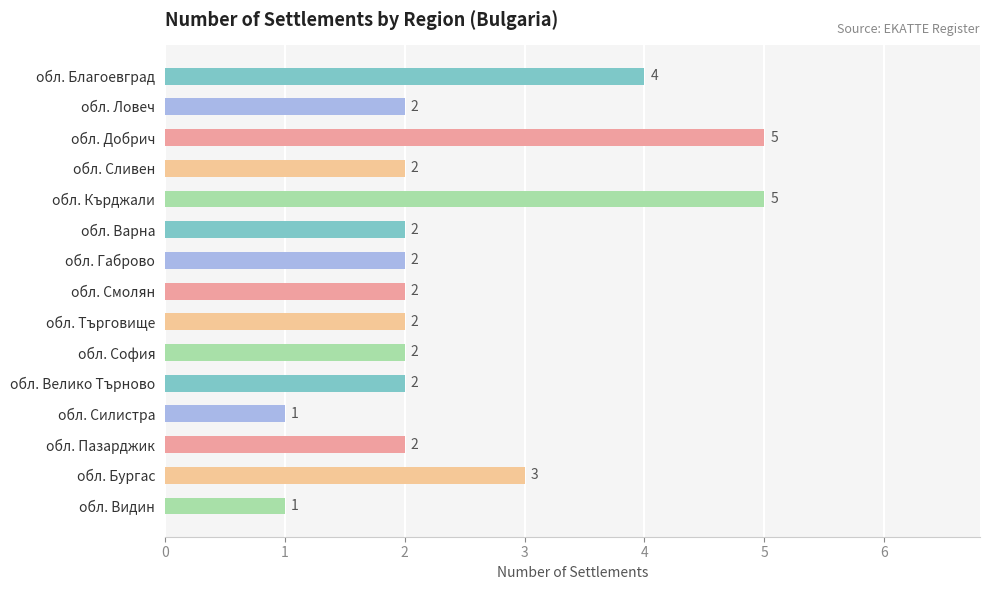

How many data points are less than 2?

2